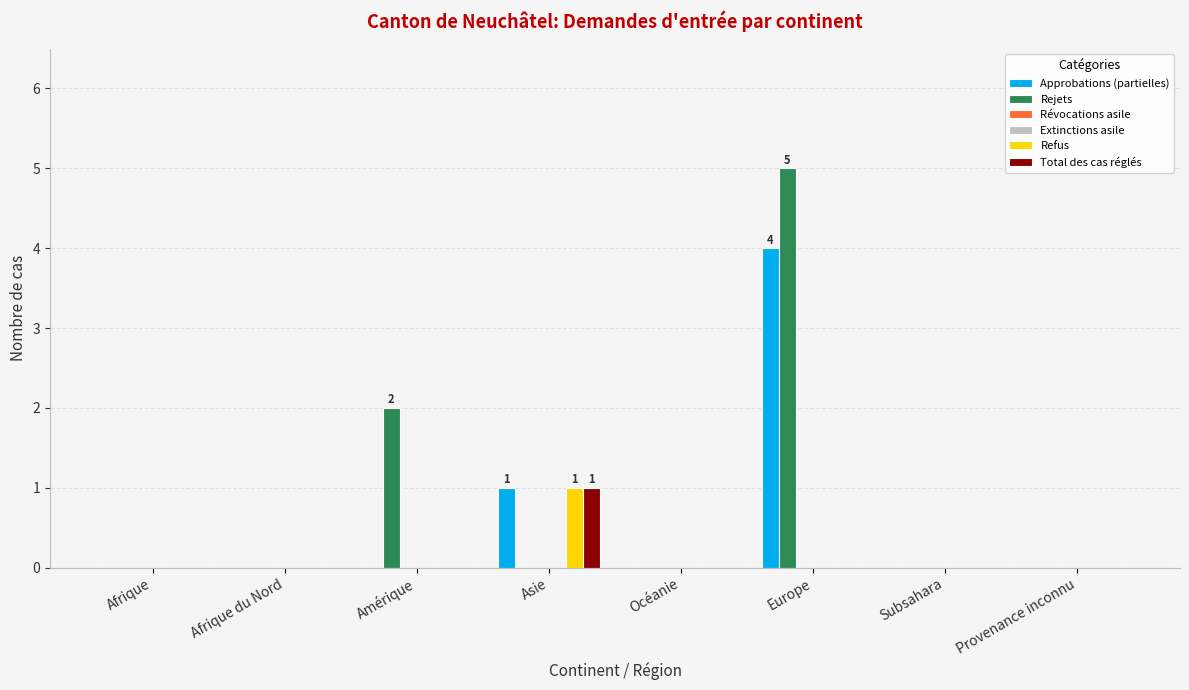

What is the maximum value shown in the chart?

5